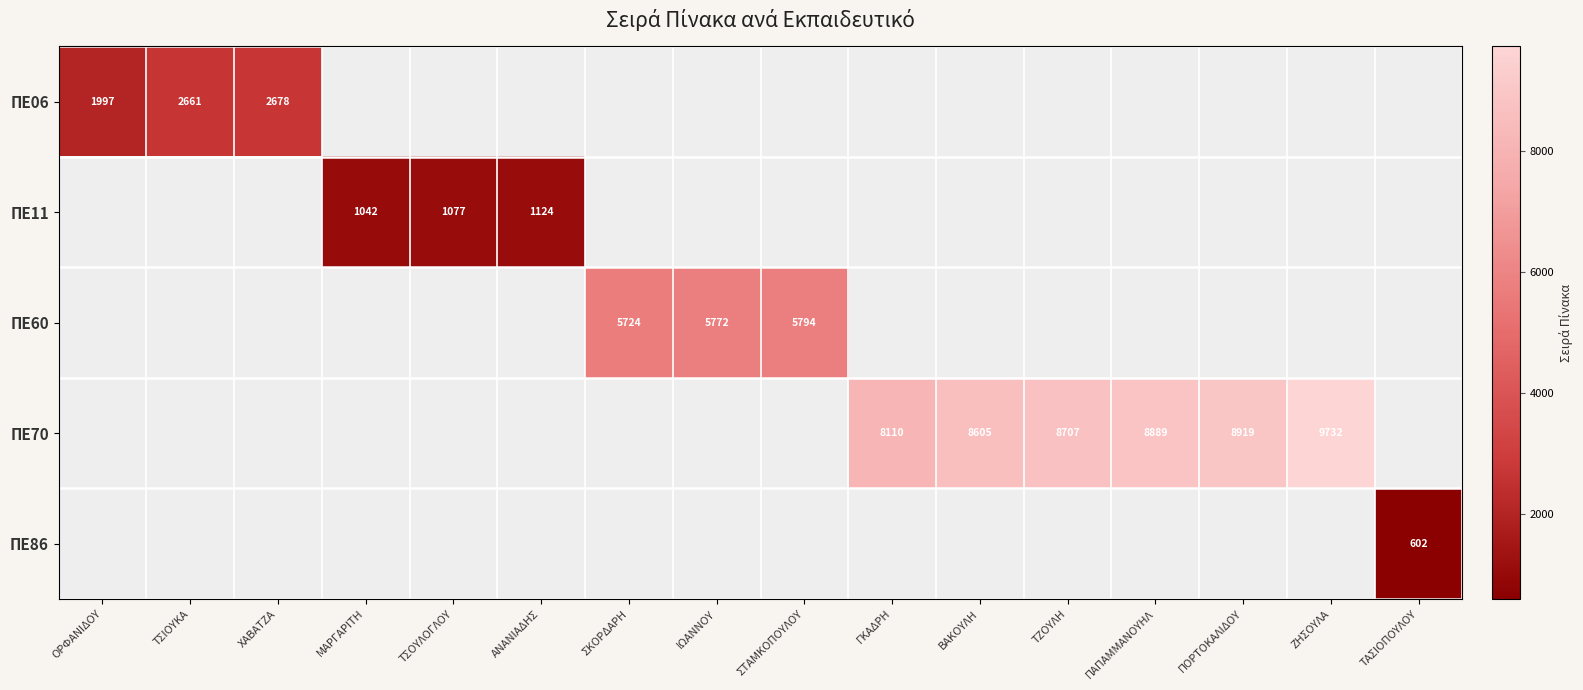

What is the greatest value displayed?

9732.0